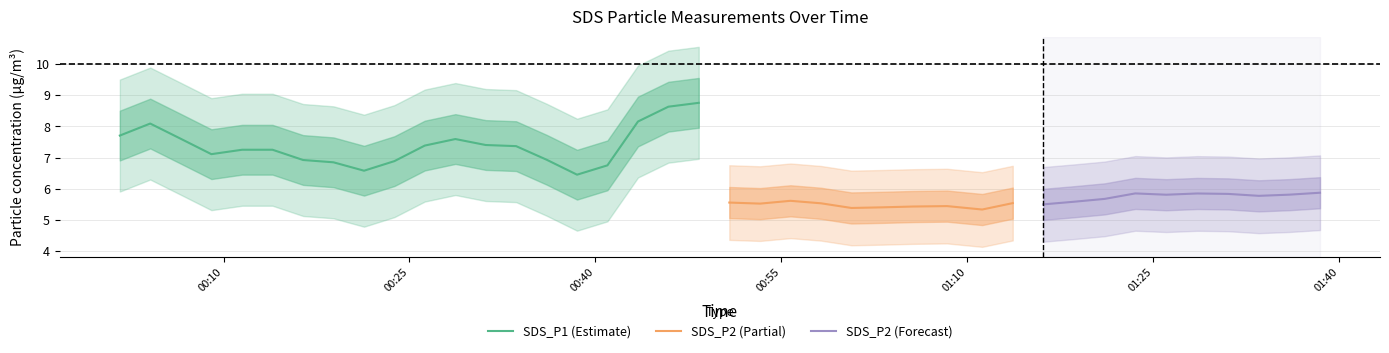

What is the highest value of the SDS_P1 (Estimate) series?

8.8